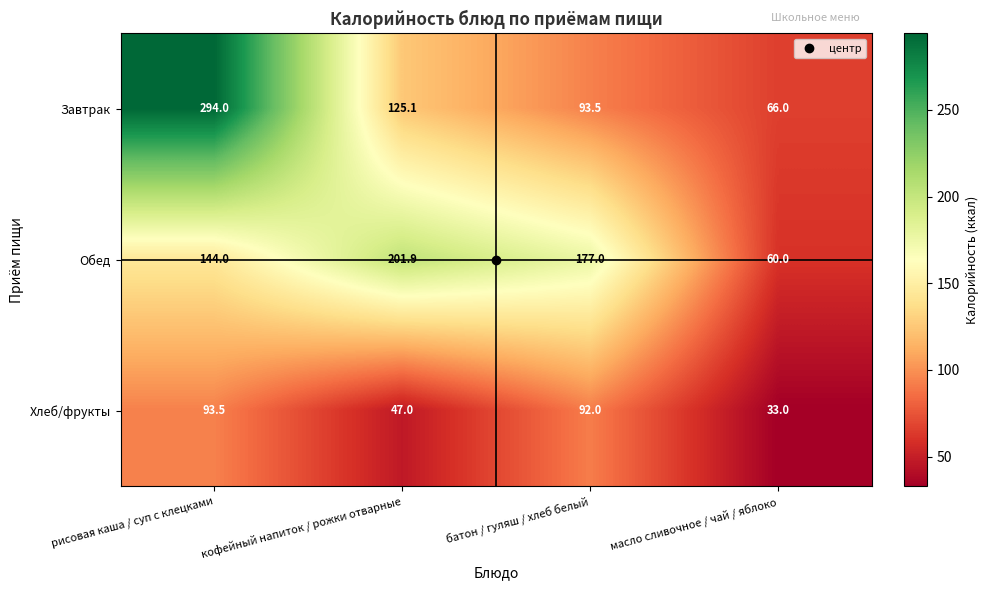

At which label does Обед first exceed 177?

кофейный напиток / рожки отварные